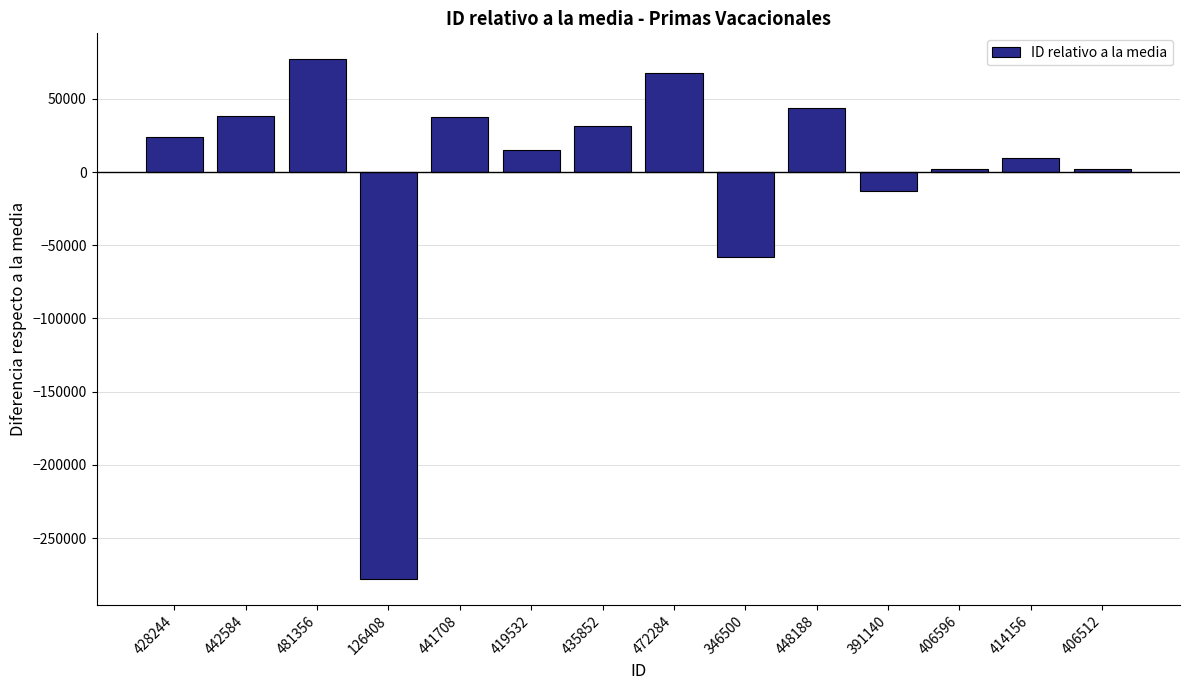

Does the chart contain stacked bars?

No